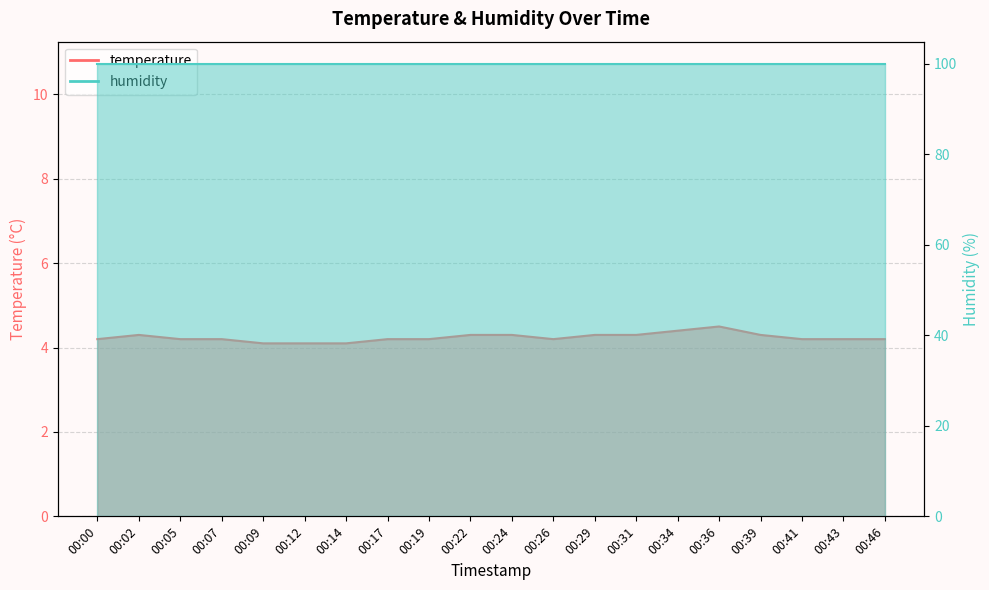

What is the sum of the values at 00:07 and 00:29?

8.5